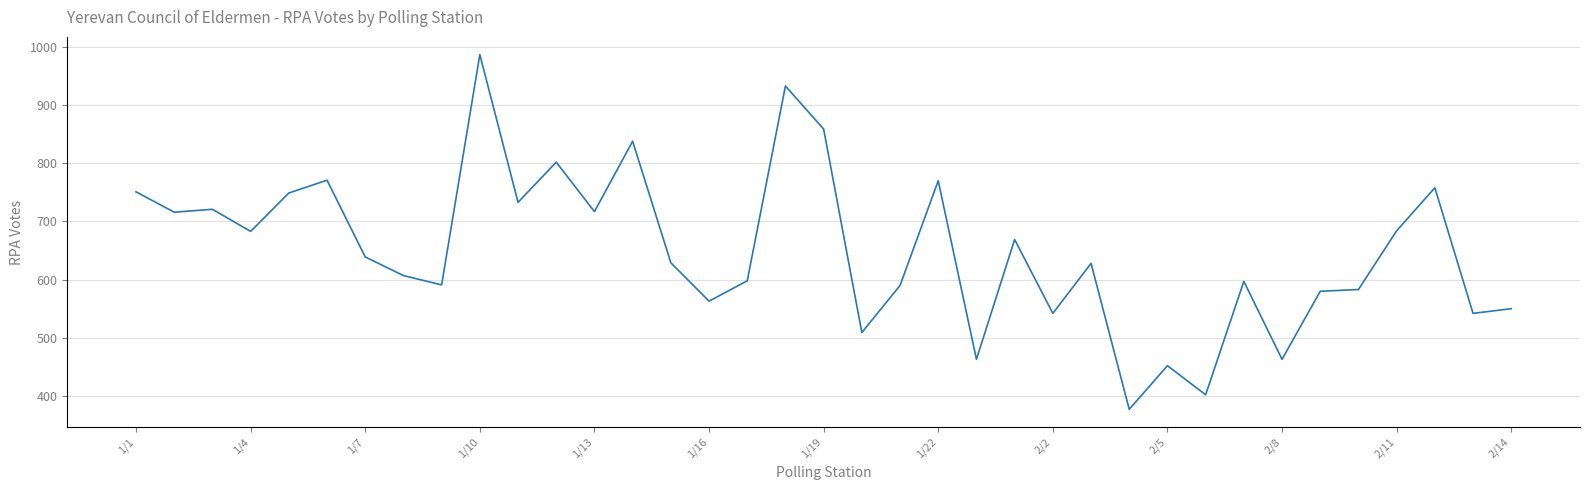

What is the minimum value shown in the chart?

377